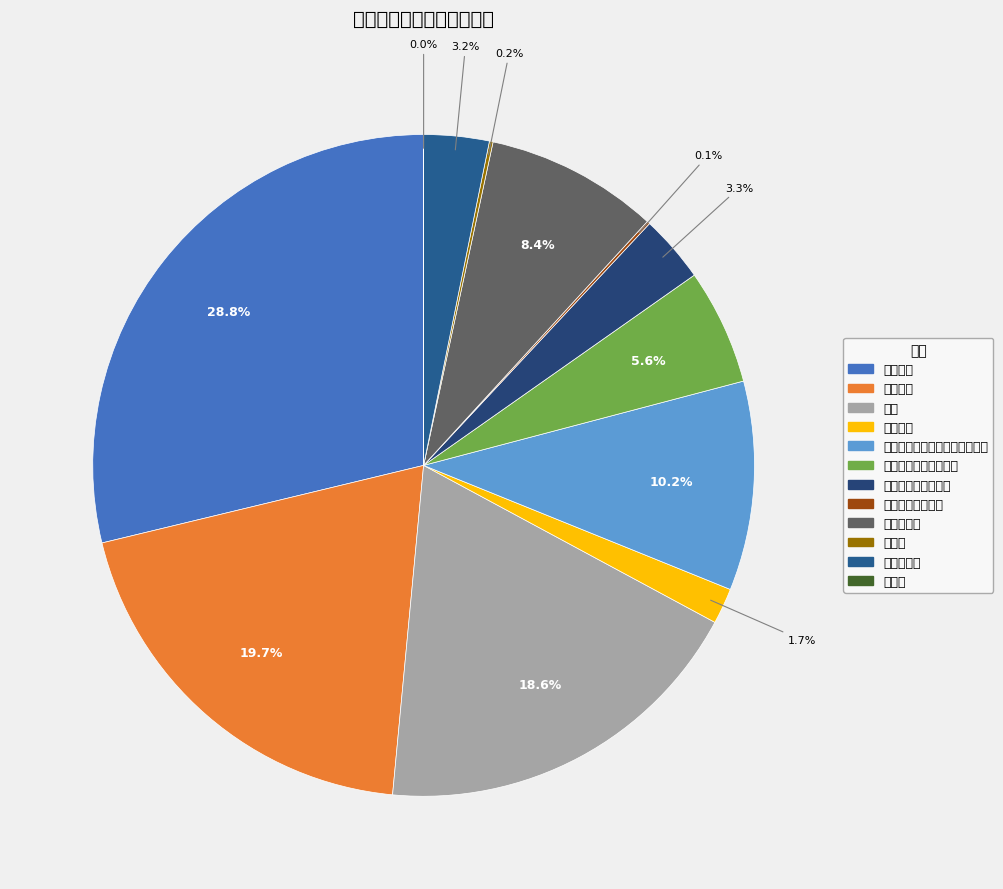

How many slices are in this pie chart?

12